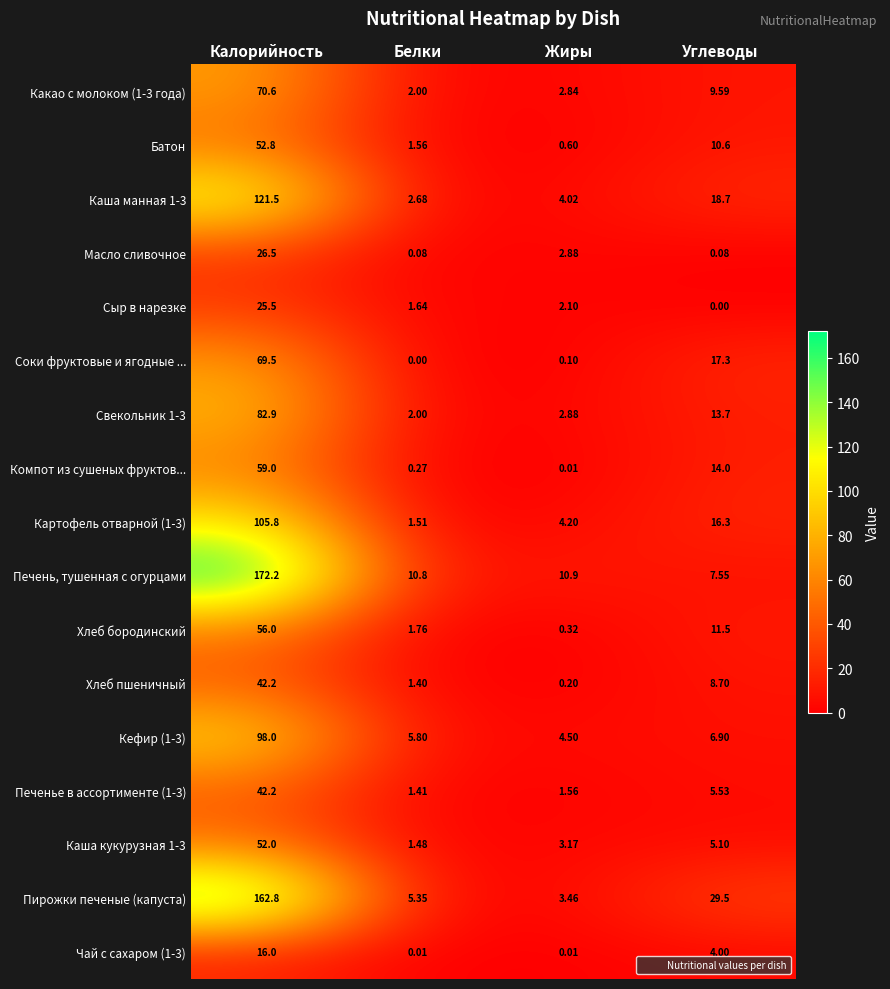

List the labels in order of Каша кукурузная 1-3 value, smallest first.

Белки, Жиры, Углеводы, Калорийность